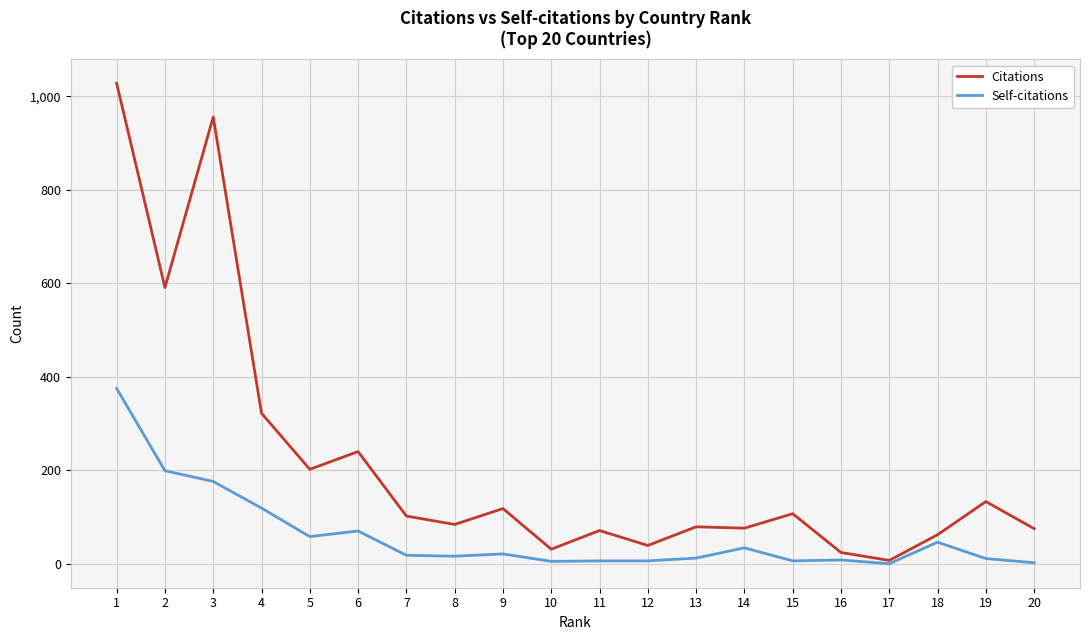

The value of Self-citations at 2 is 199. True or false?

True